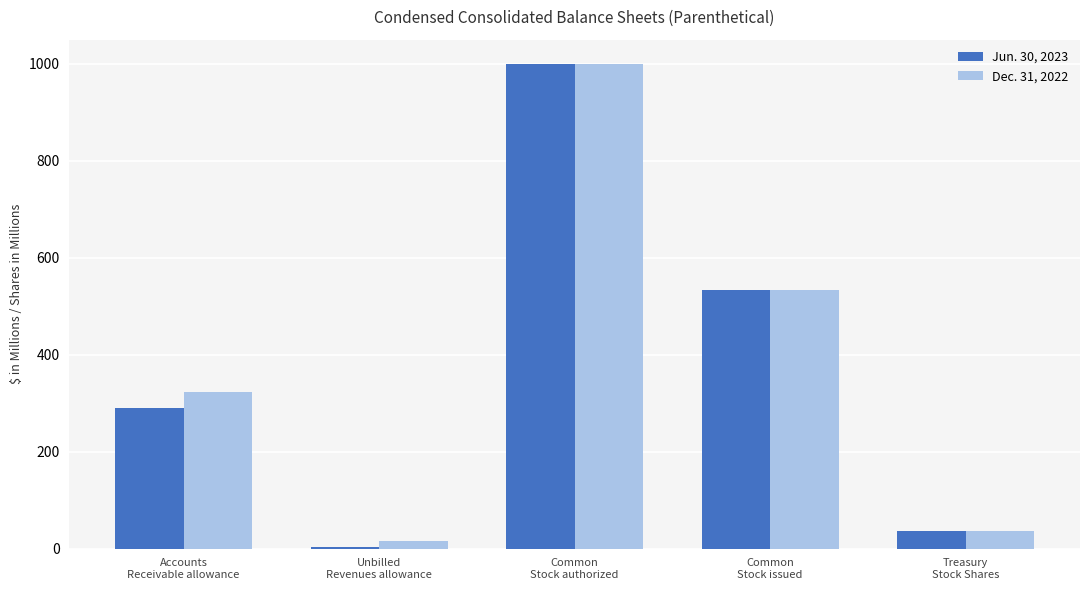

What are all the series names shown in the legend?

Jun. 30, 2023, Dec. 31, 2022